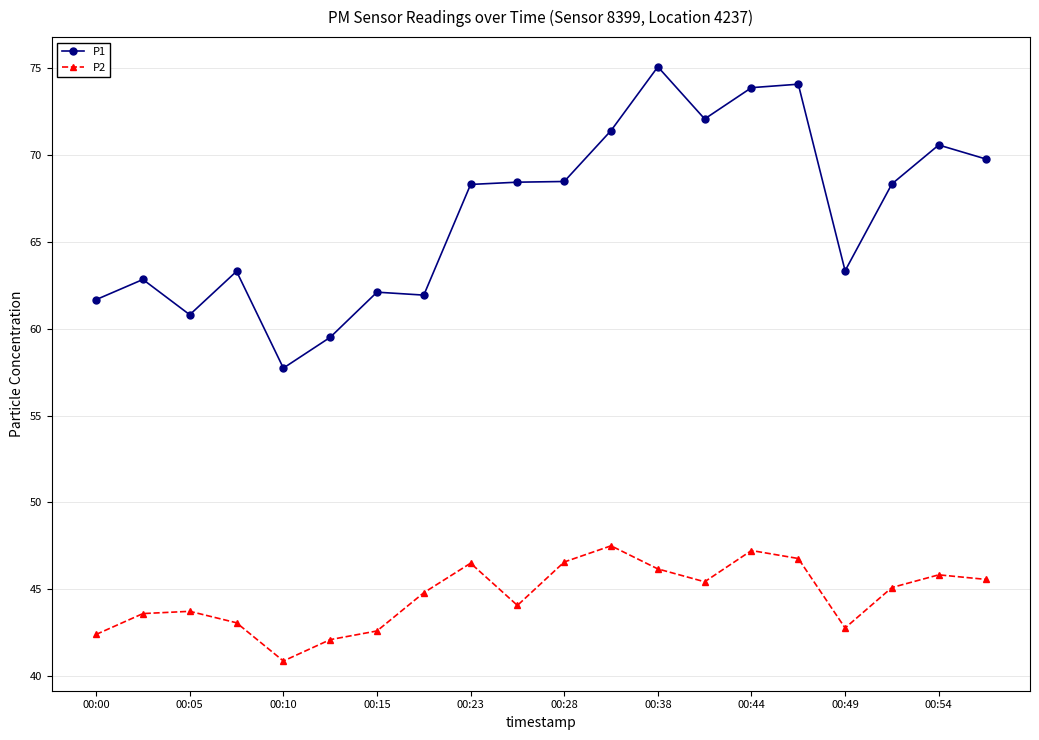

Which series has the largest total across all categories?

P1